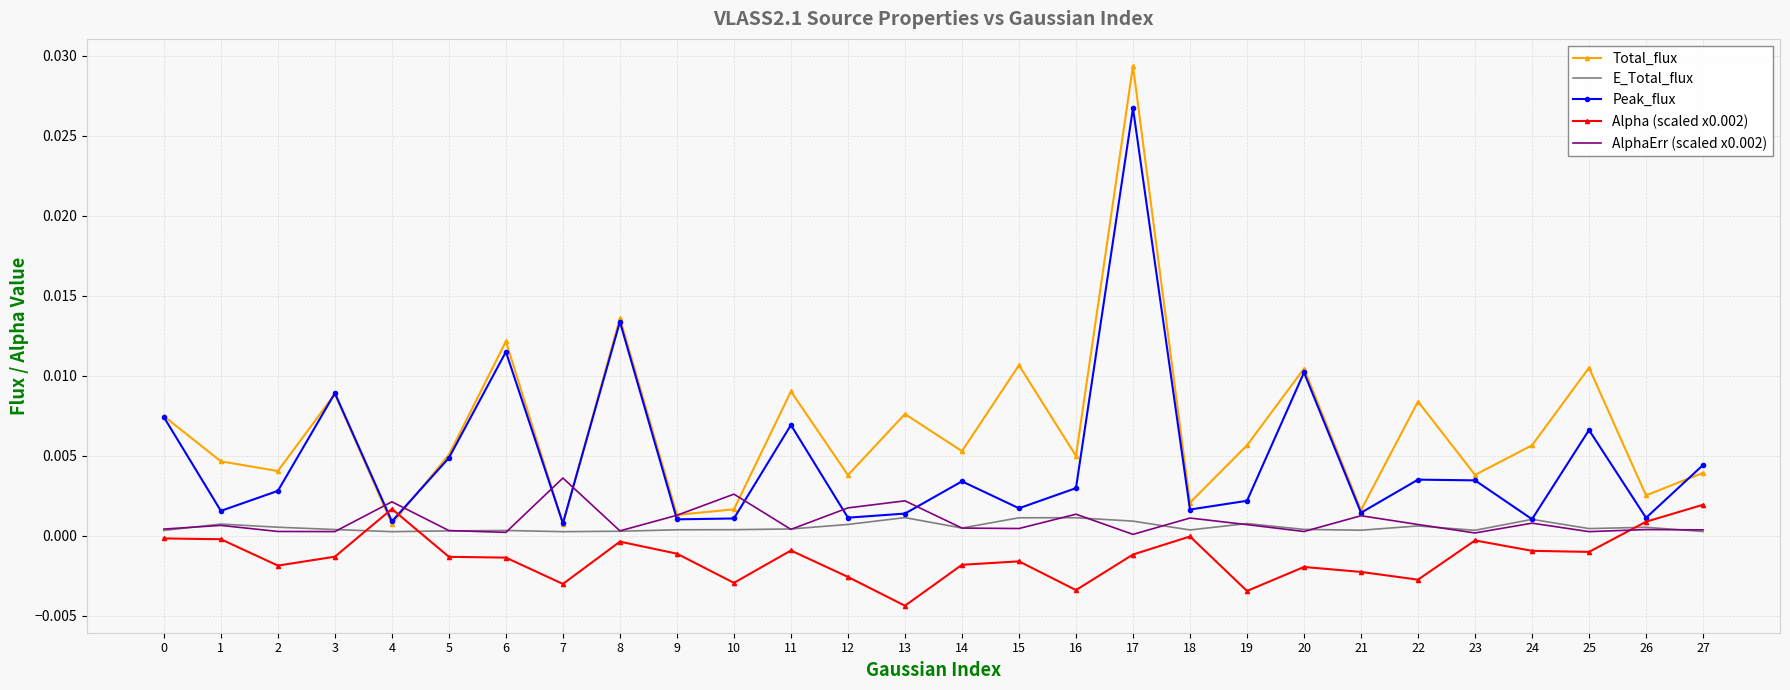

True or false: AlphaErr (scaled x0.002) and Alpha (scaled x0.002) intersect in this chart.

True